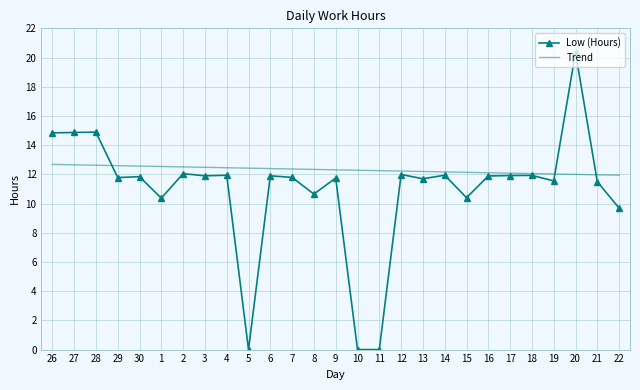

What is the difference between the second highest and minimum values in the Low (Hours) series?

14.9